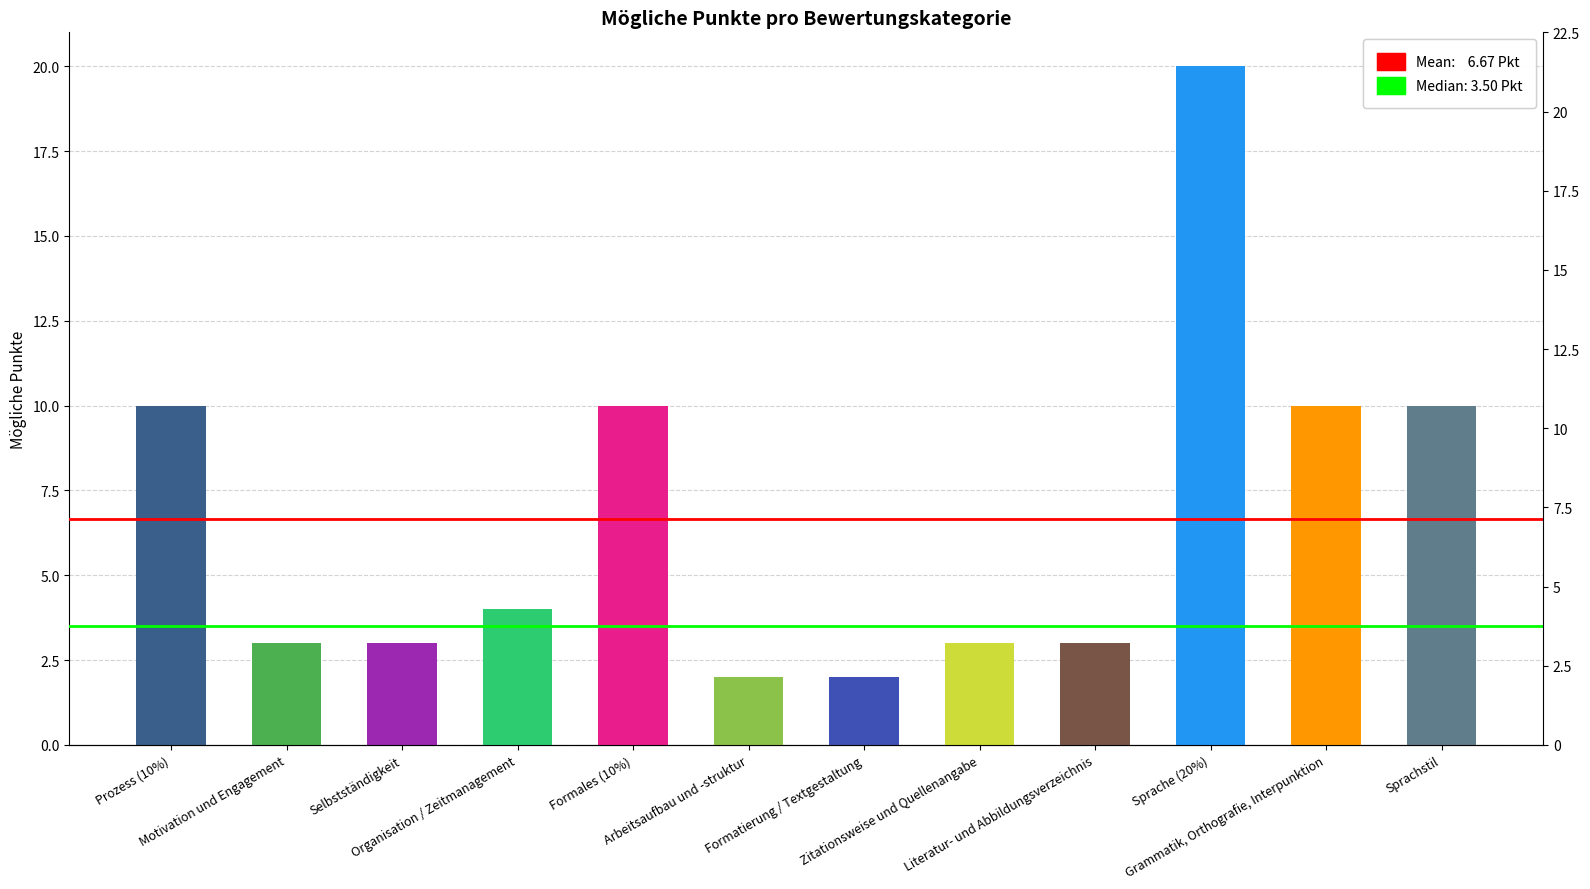

What is the change in value from Organisation / Zeitmanagement to Sprache (20%)?

+16